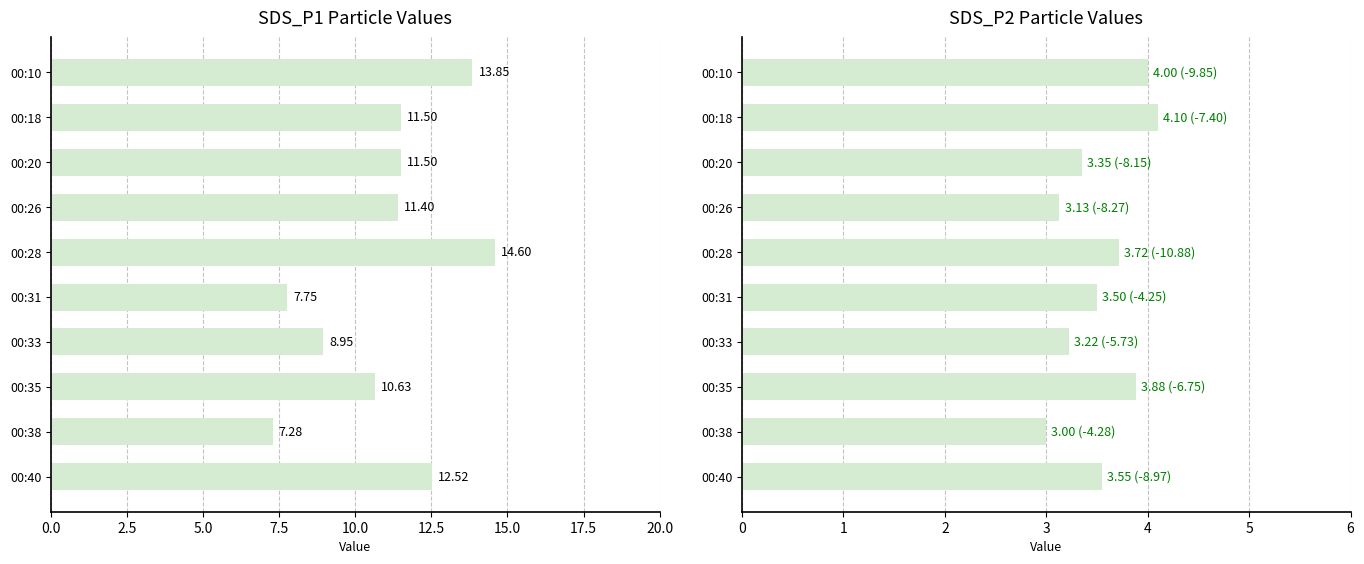

Are the bars grouped side by side (vs. stacked)?

Yes